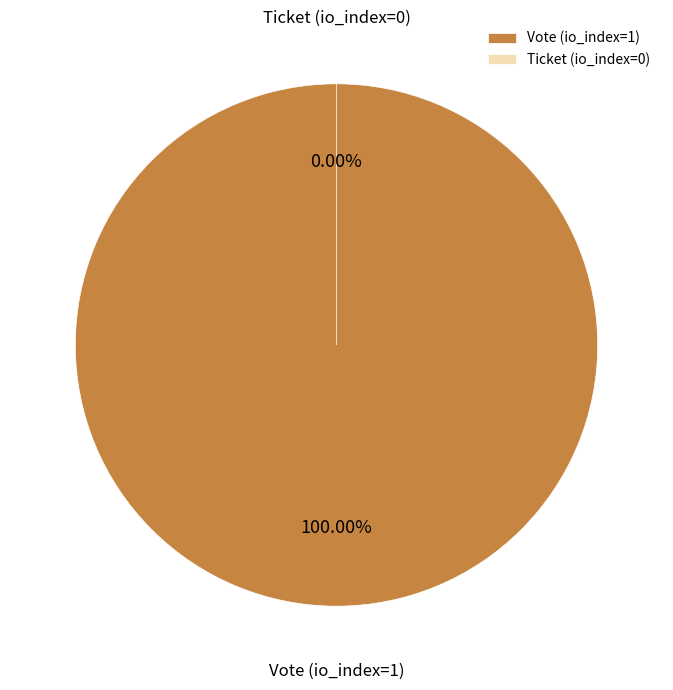

Count the number of slices in the pie.

2